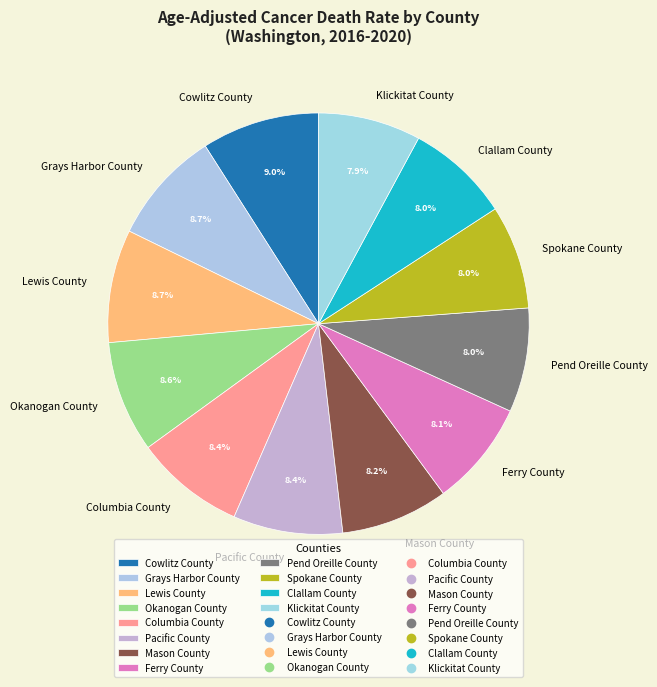

Approximately how many times larger is the value at Clallam County compared to Ferry County?

1.0